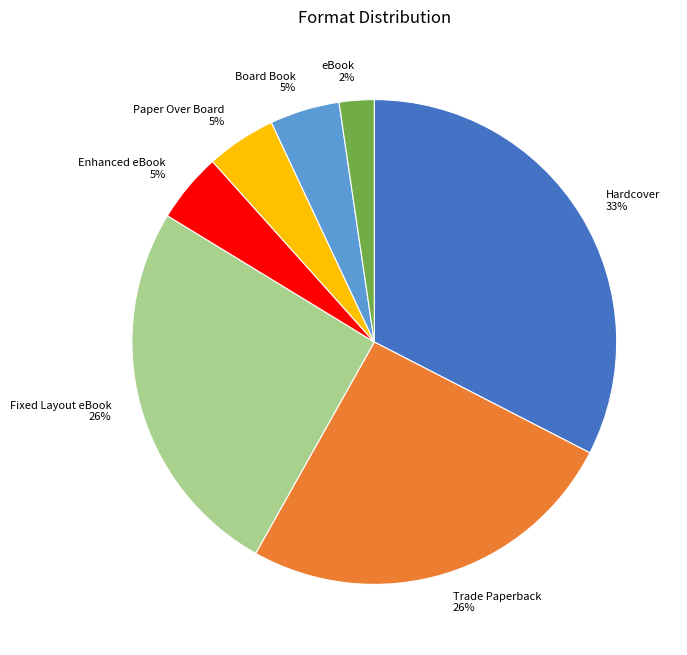

Is the sum of Trade Paperback and Paper Over Board greater than half?

No